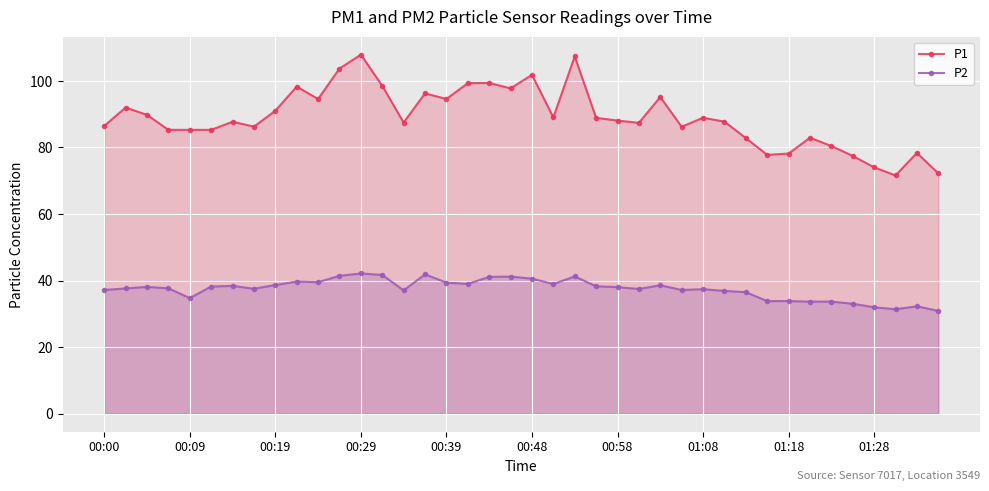

Which series has the largest total across all categories?

P1